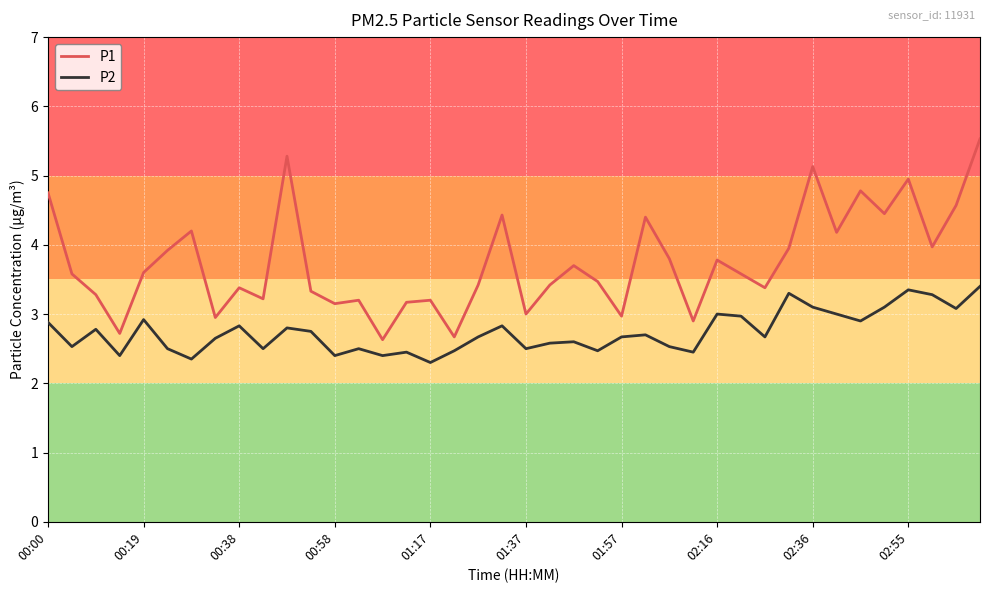

In P1, how many points are higher than both neighbors (excluding endpoints)?

12